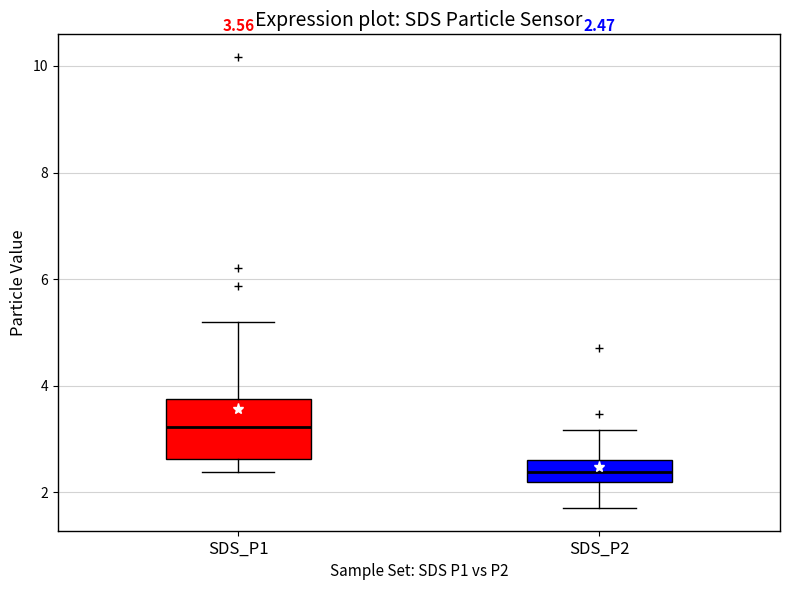

Comparing the boxes themselves (not the whiskers), which one is the tallest?

SDS_P1